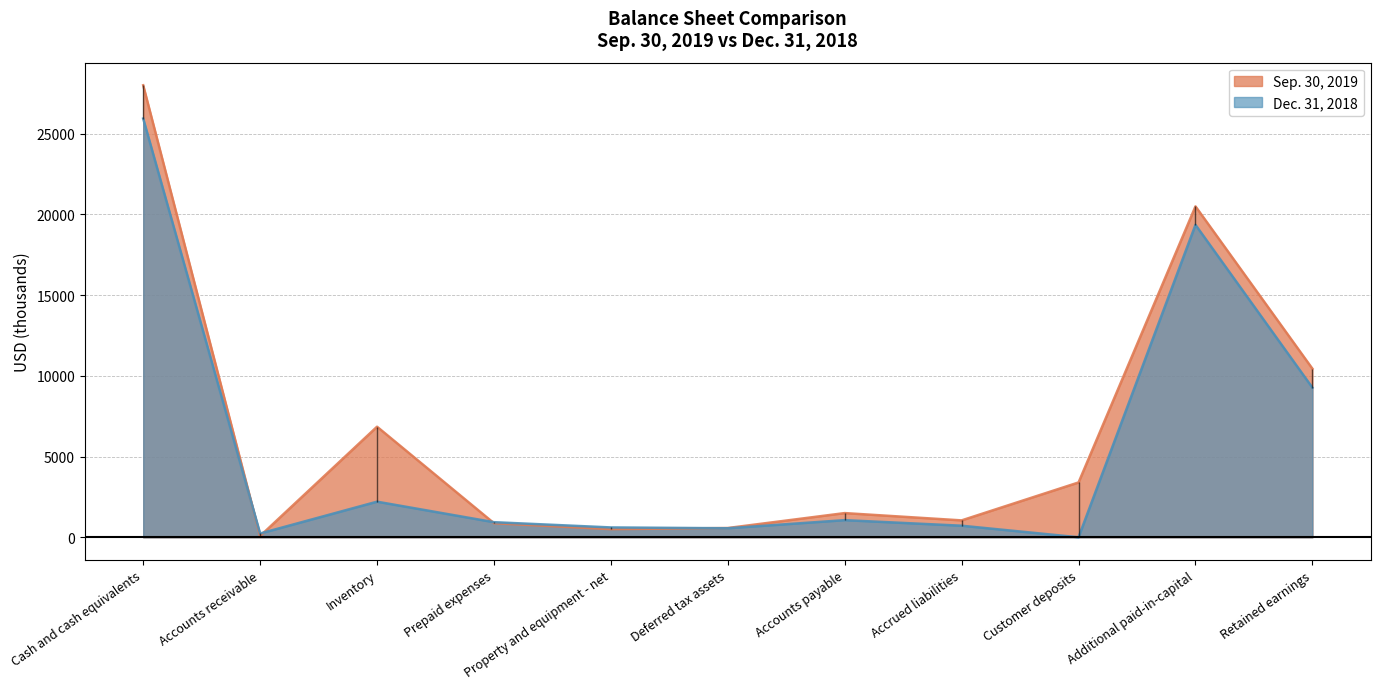

Which series has the largest total across all categories?

Sep. 30, 2019